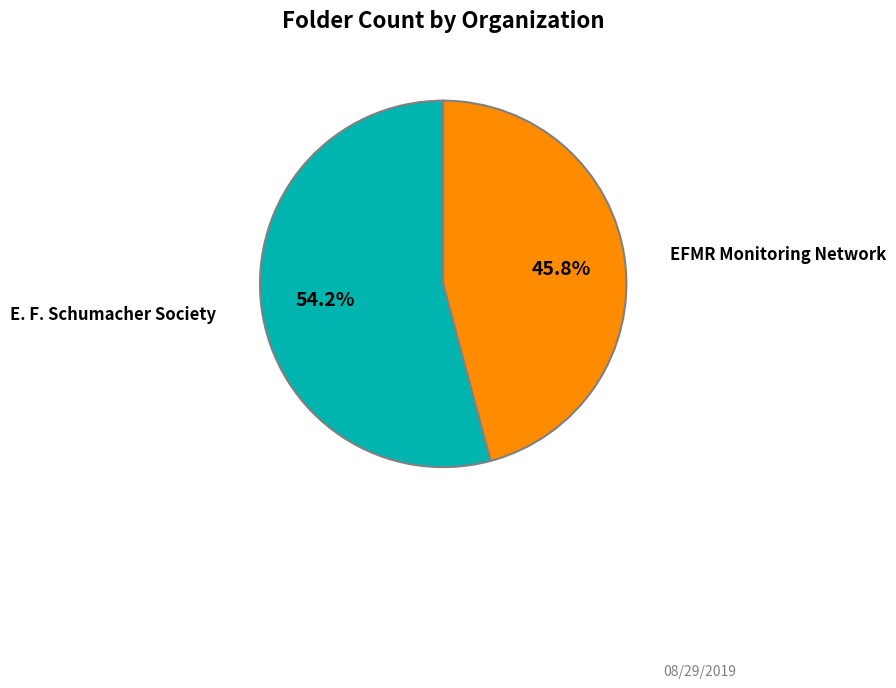

Is there any slice that represents more than half of the pie?

Yes